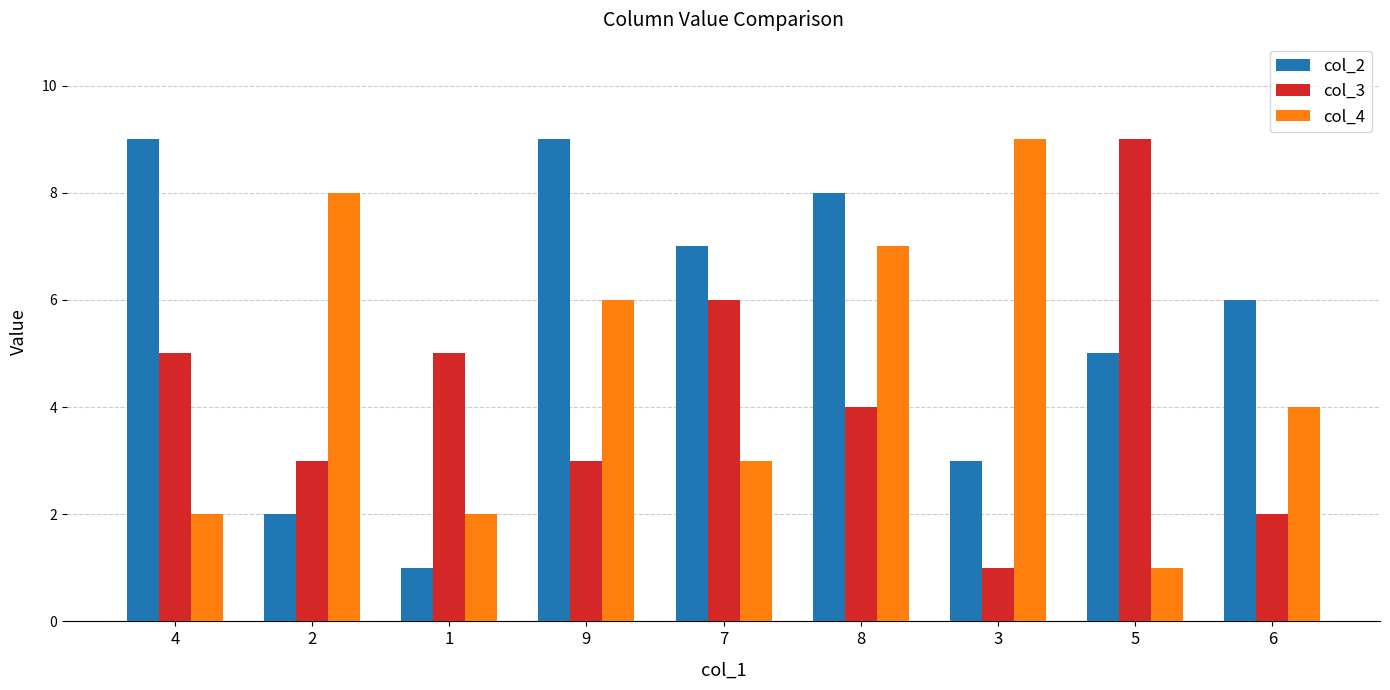

What is the minimum value shown in the chart?

1